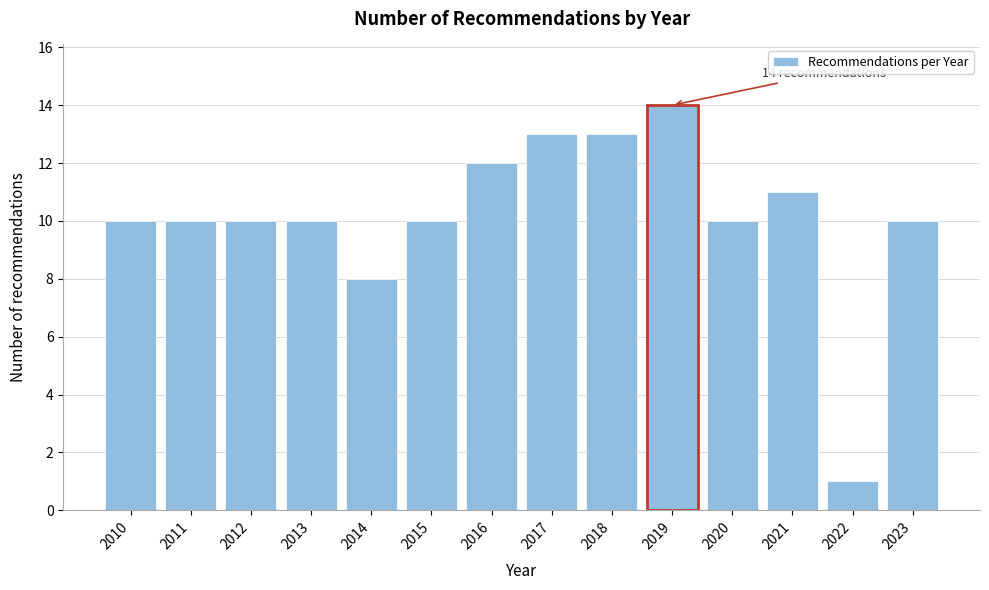

Reading right to left, transcribe all the data shown in this chart.

2023=10	2022=1	2021=11	2020=10	2019=14	2018=13	2017=13	2016=12	2015=10	2014=8	2013=10	2012=10	2011=10	2010=10